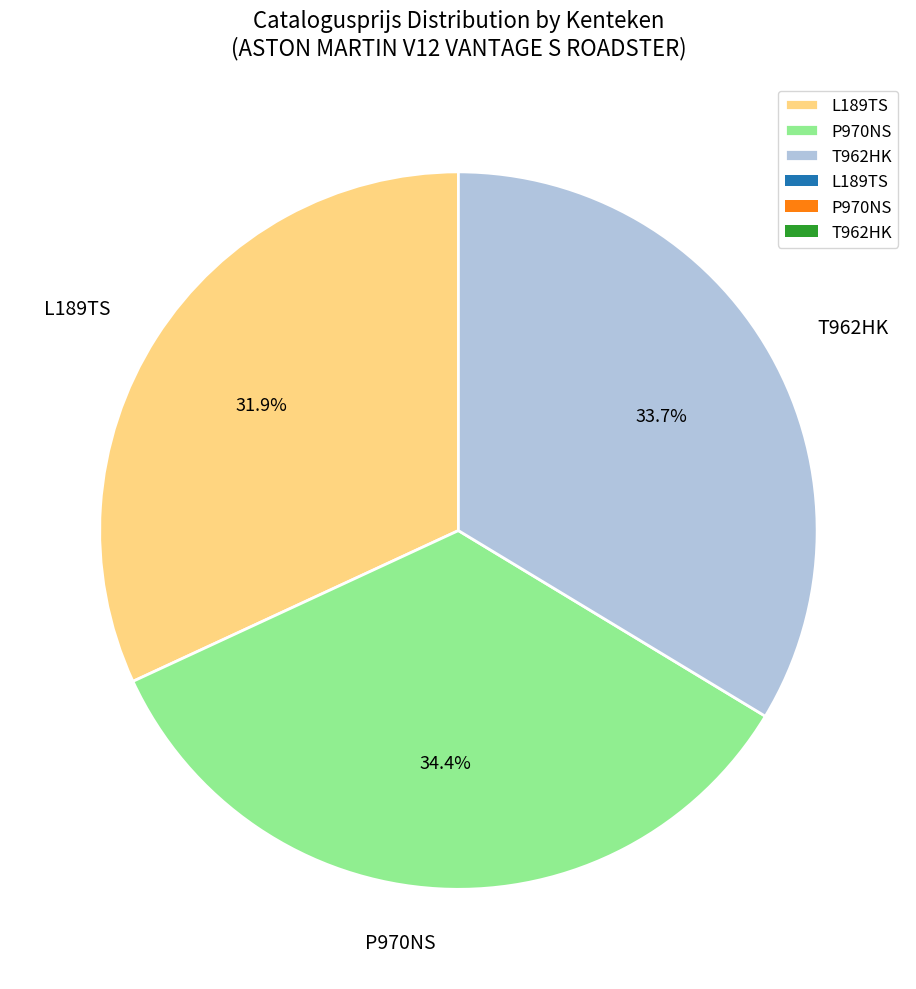

What percentage is NOT represented by L189TS?

68.1%